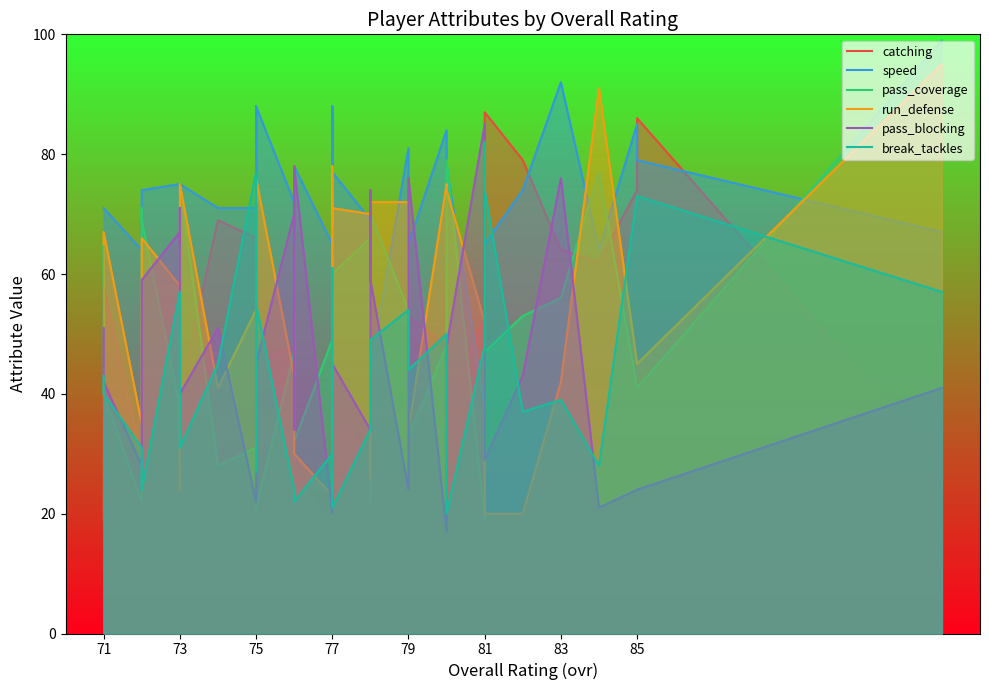

True or false: break_tackles has more than 0 points higher than both neighbors.

True